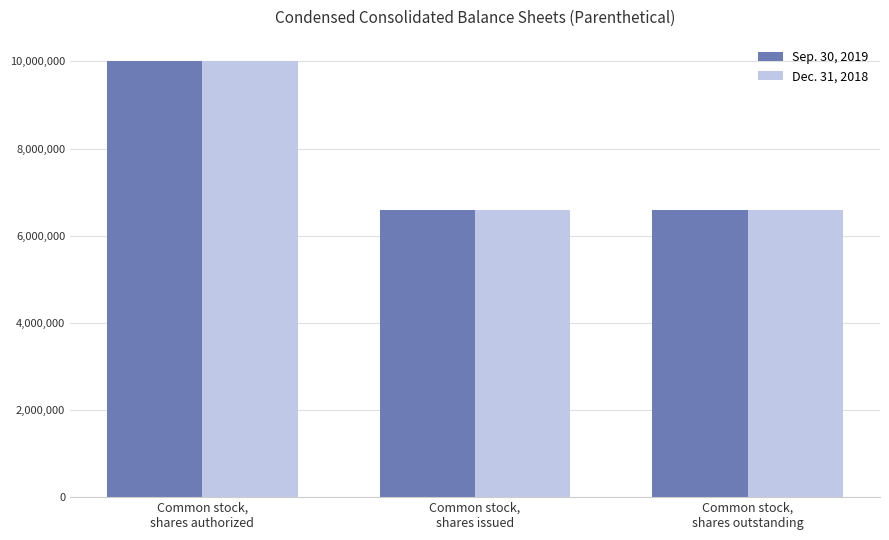

Reading left to right, what are all the values shown in this chart?

Sep. 30, 2019: 10000000	6599912	6599912
Dec. 31, 2018: 10000000	6599912	6599912